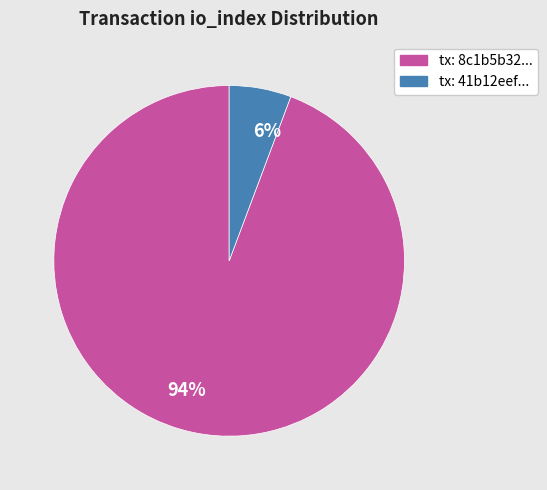

What percentage is the tx: 8c1b5b32... slice, to the nearest percent?

94%